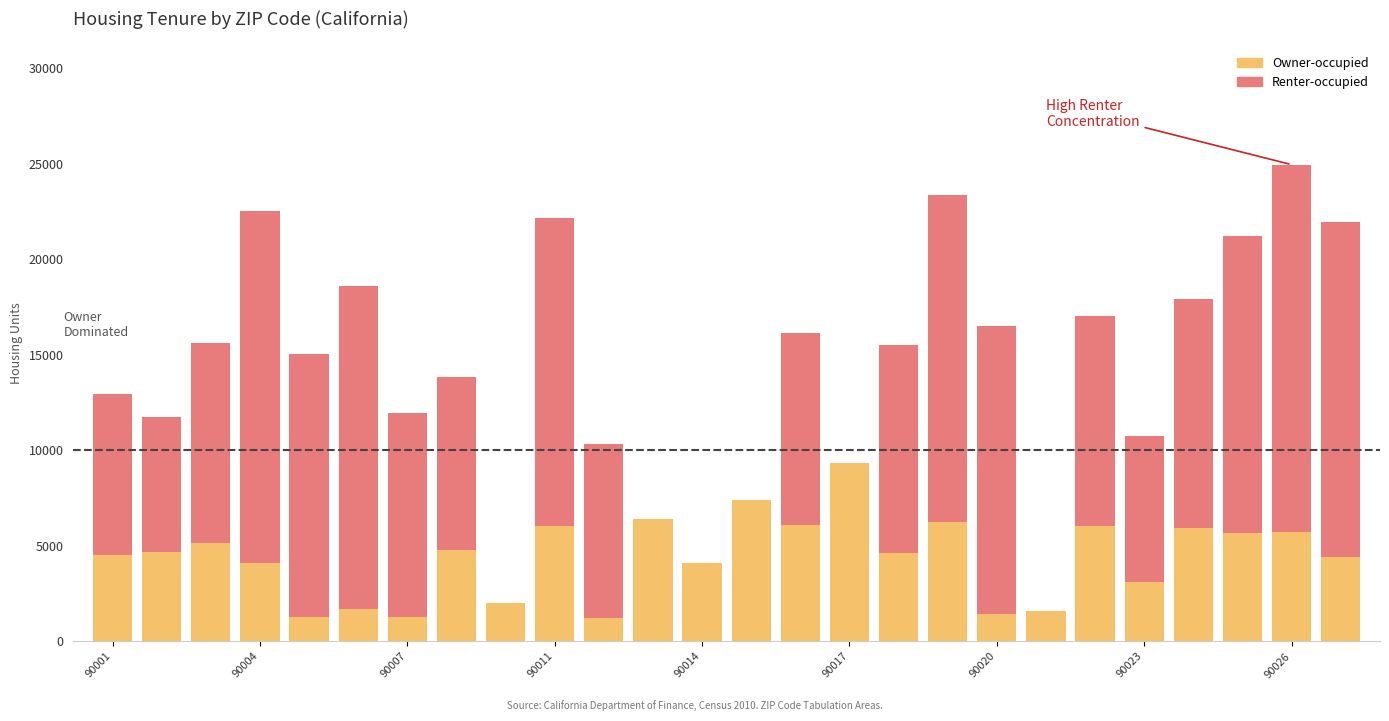

Between 90007 and 21, which is larger?

90007